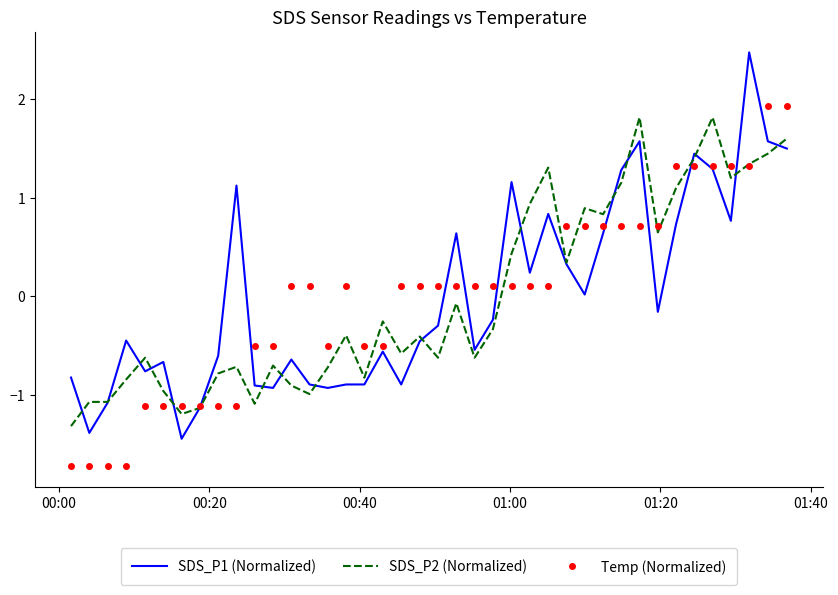

Rank the series by their maximum value, from highest to lowest.

SDS_P1 (Normalized), Temp (Normalized), SDS_P2 (Normalized)